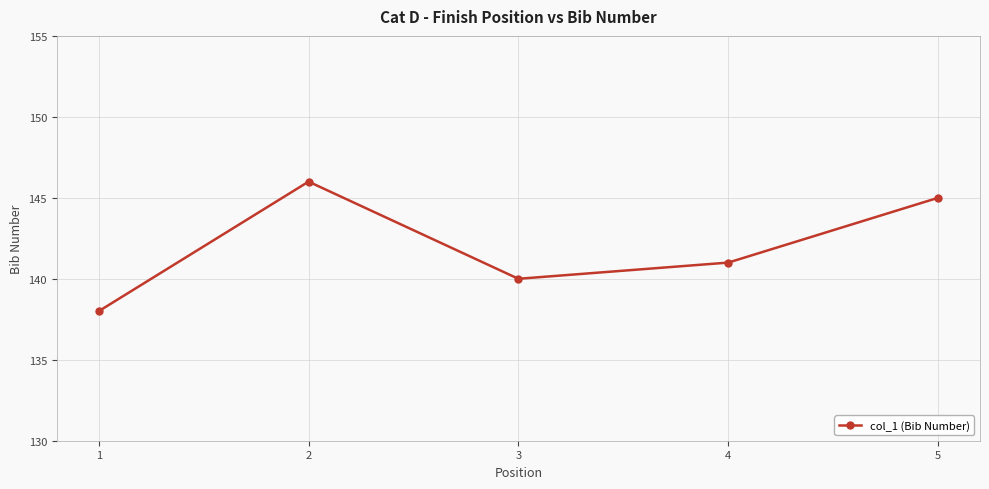

Rank the categories by value from lowest to highest.

1, 3, 4, 5, 2